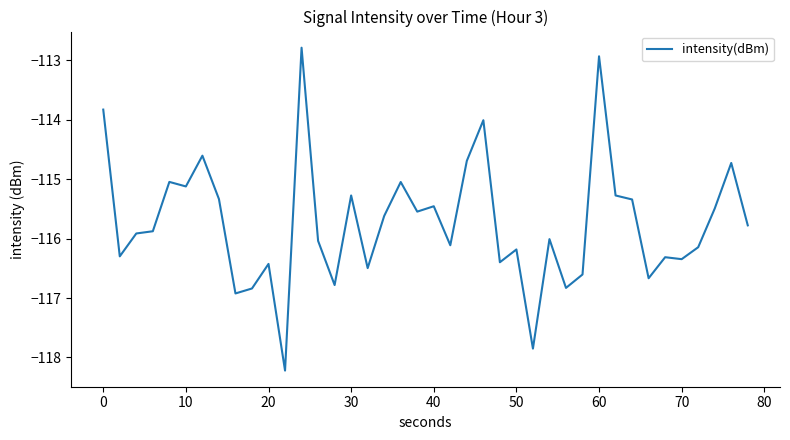

What is the greatest value displayed?

-112.8